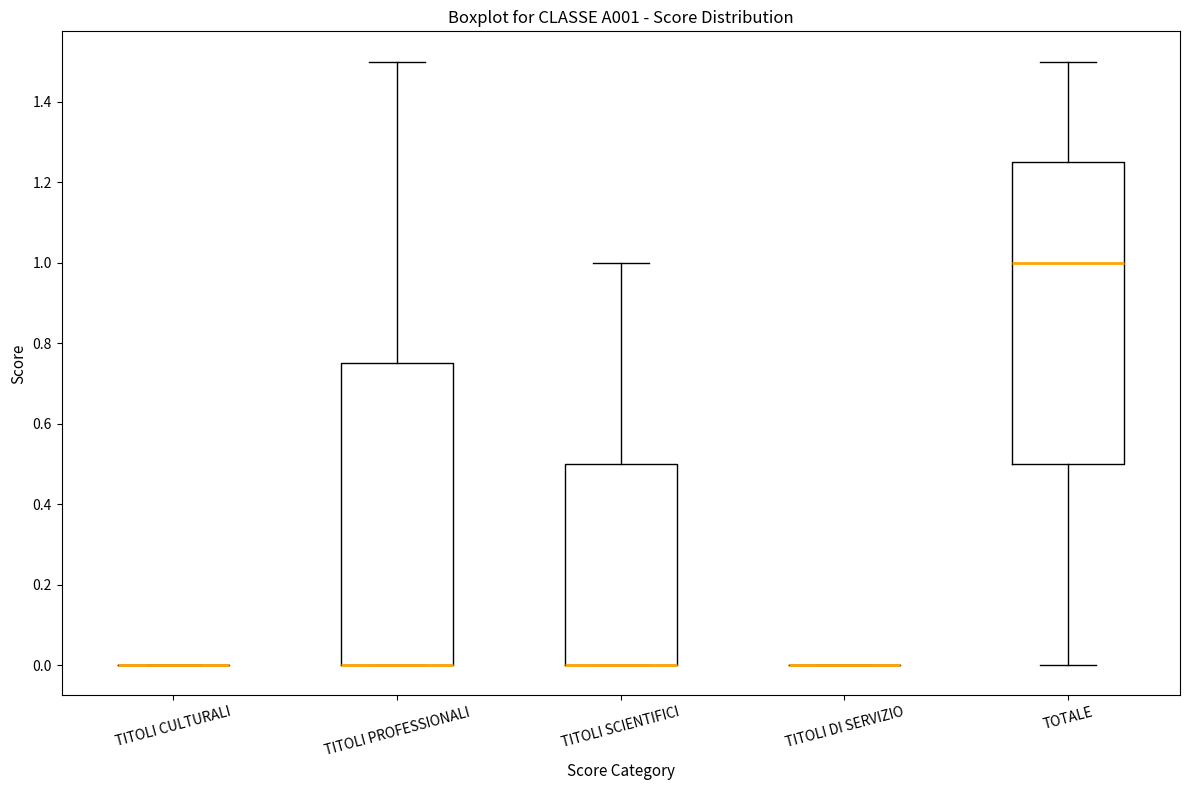

Reading left to right, read every box against the y-axis: the position of its median line, the range the box covers, and the ends of its whiskers. The values are not printed on the chart, so give them approximately, as read against the axis.

TITOLI CULTURALI: box collapsed to a line at 0.00, whiskers 0.00 to 0.00
TITOLI PROFESSIONALI: median 0.00 (drawn on the box's lower edge), box 0.00 to 0.76, whiskers 0.00 to 1.50
TITOLI SCIENTIFICI: median 0.00 (drawn on the box's lower edge), box 0.00 to 0.50, whiskers 0.00 to 1.00
TITOLI DI SERVIZIO: box collapsed to a line at 0.00, whiskers 0.00 to 0.00
TOTALE: median 1.00, box 0.50 to 1.26, whiskers 0.00 to 1.50